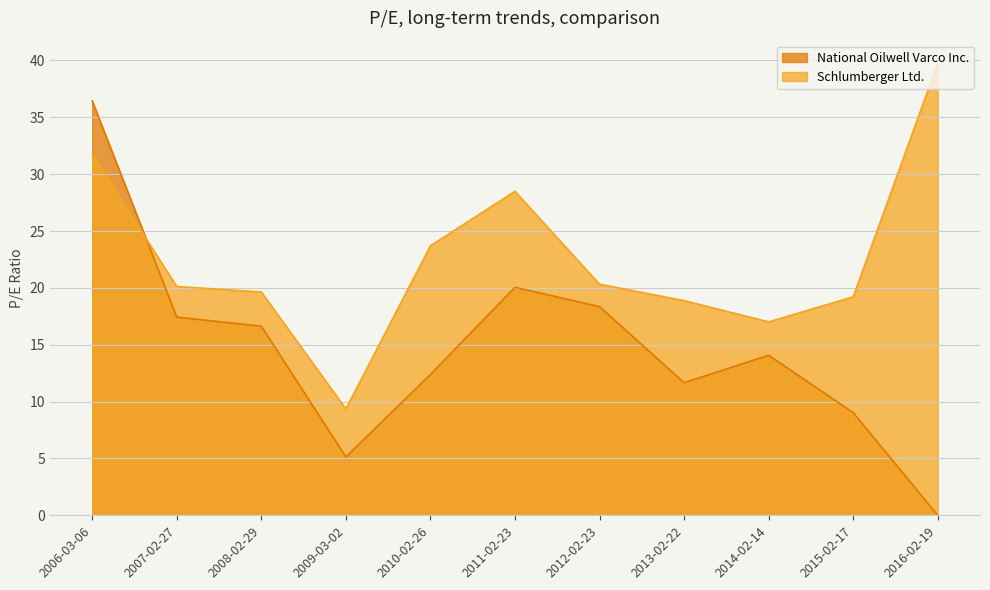

Rank the series by their average value, from lowest to highest.

National Oilwell Varco Inc., Schlumberger Ltd.